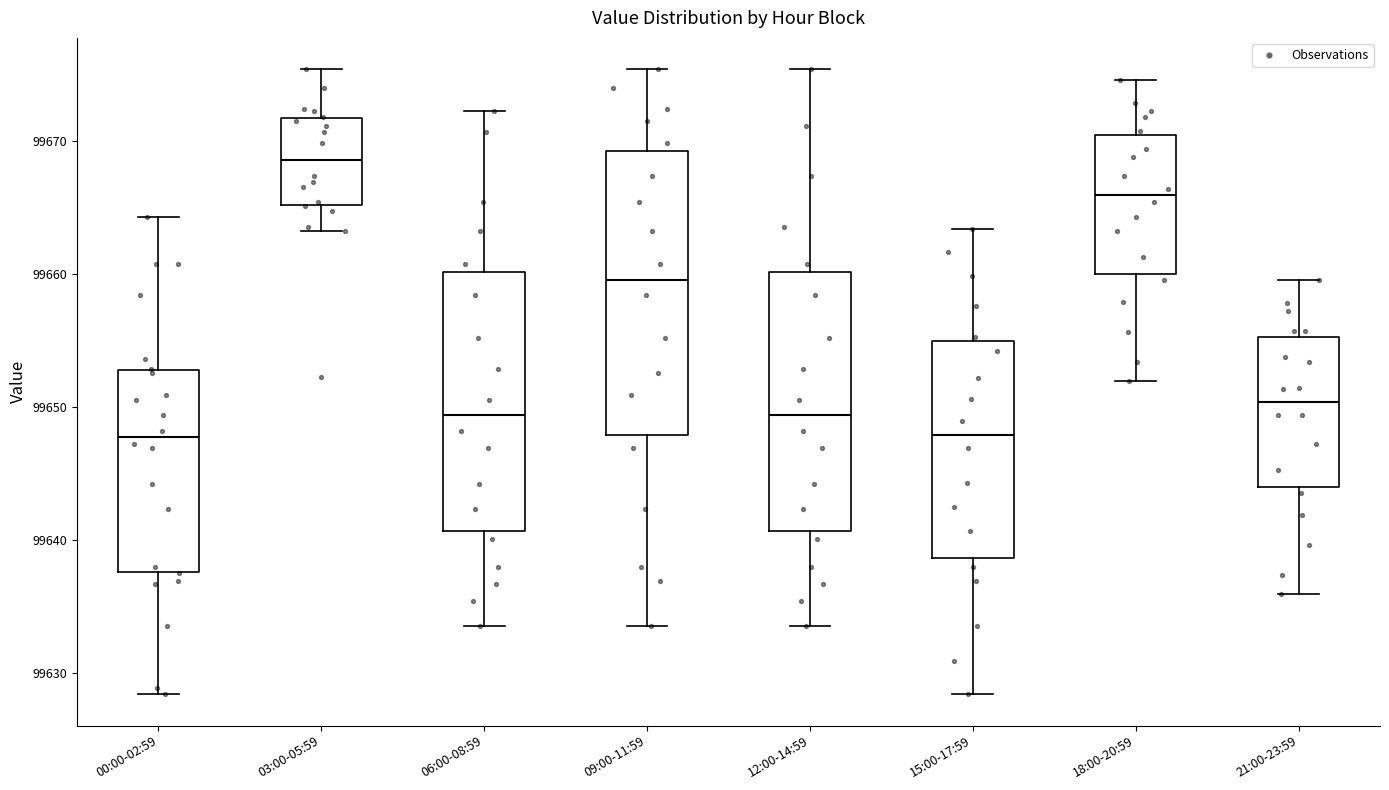

Reading left to right, read every box against the y-axis: the position of its median line, the range the box covers, and the ends of its whiskers. The values are not printed on the chart, so give them approximately, as read against the axis.

00:00-02:59: median 99648, box 99638 to 99653, whiskers 99628 to 99664
03:00-05:59: median 99669, box 99665 to 99672, whiskers 99663 to 99675
06:00-08:59: median 99649, box 99641 to 99660, whiskers 99634 to 99672
09:00-11:59: median 99660, box 99648 to 99669, whiskers 99634 to 99675
12:00-14:59: median 99649, box 99641 to 99660, whiskers 99634 to 99675
15:00-17:59: median 99648, box 99639 to 99655, whiskers 99628 to 99663
18:00-20:59: median 99666, box 99660 to 99670, whiskers 99652 to 99675
21:00-23:59: median 99650, box 99644 to 99655, whiskers 99636 to 99660